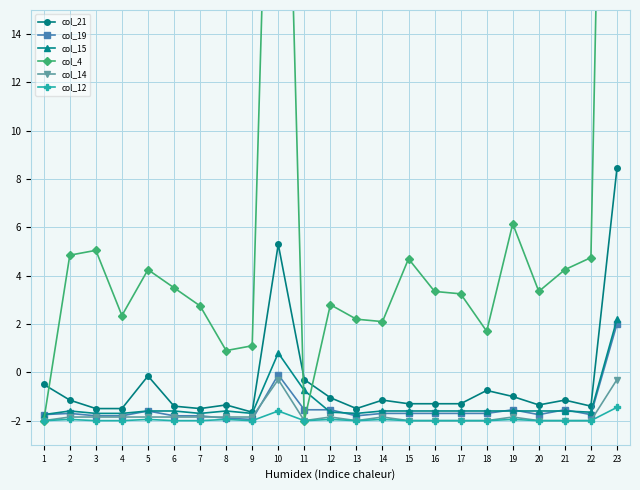

How many lines are shown in the chart?

6